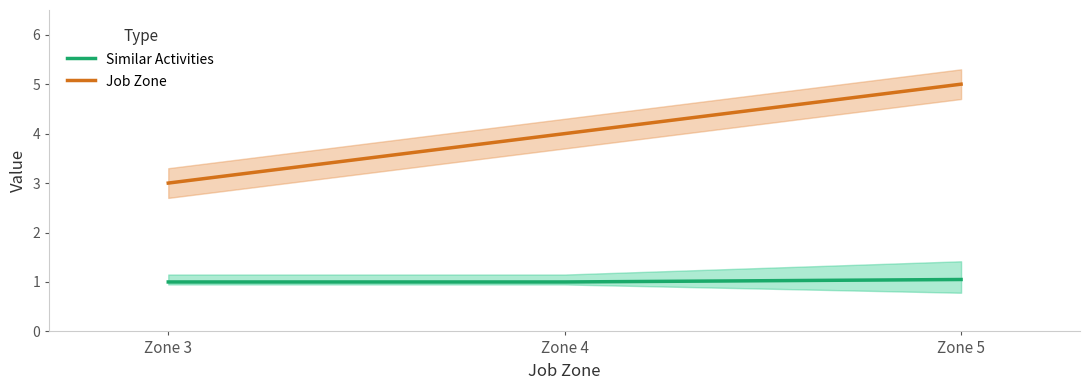

At which category is the sum across all series the highest?

Zone 5